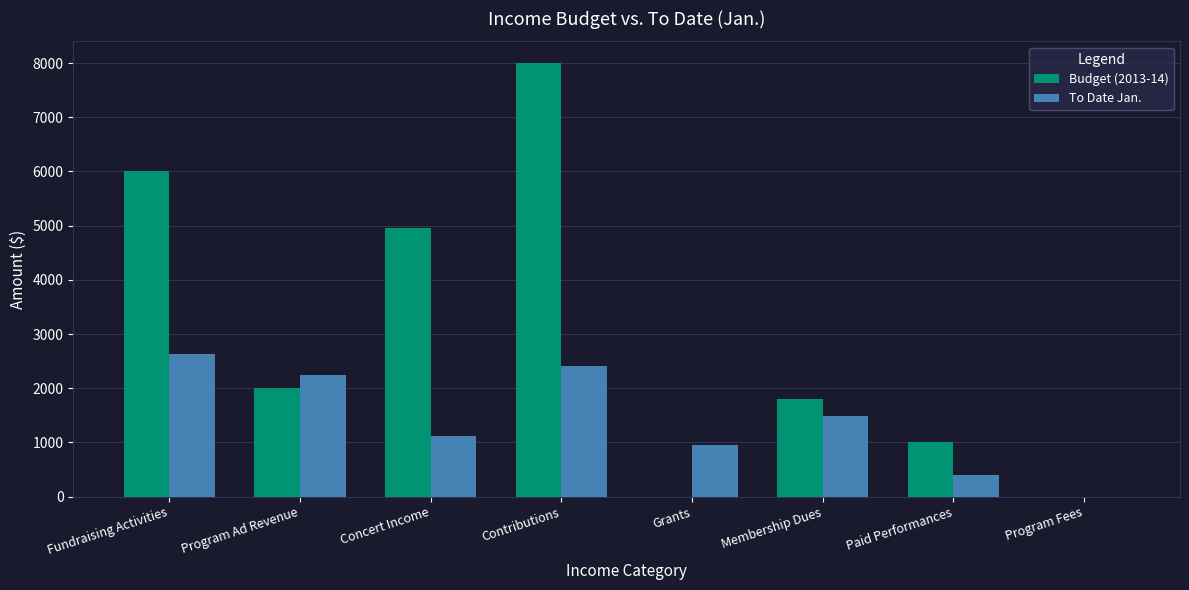

How many distinct data groups are displayed?

2